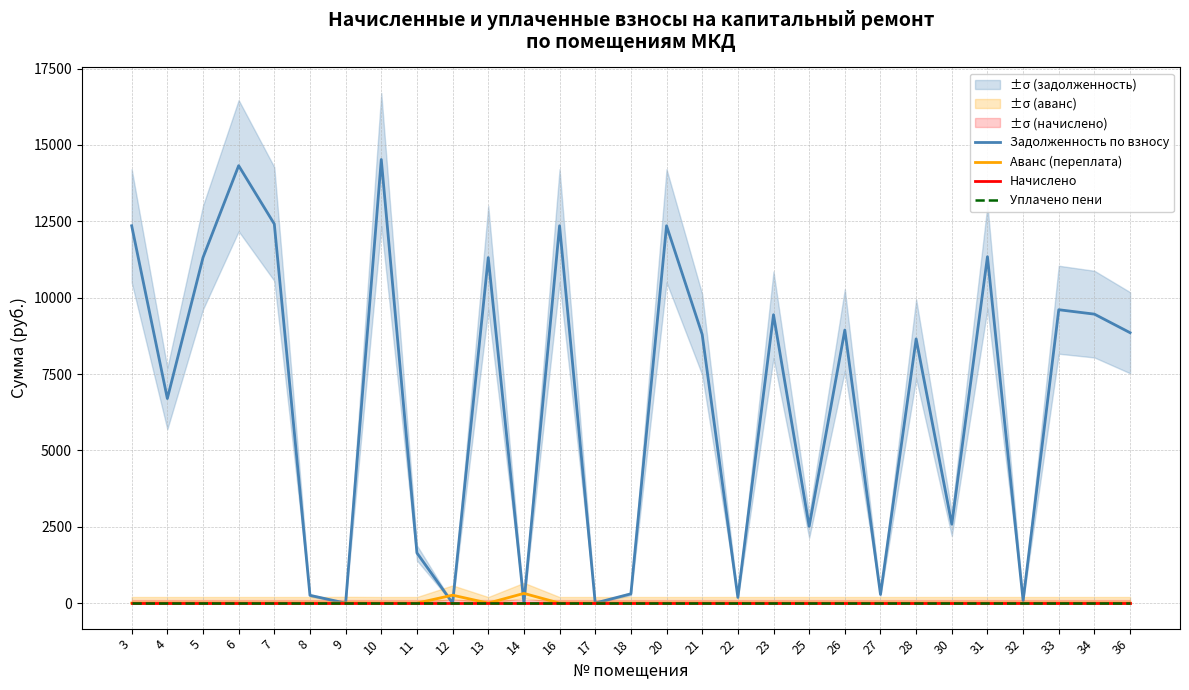

Is it true that Аванс (переплата) equals 101.4 at 31?

False